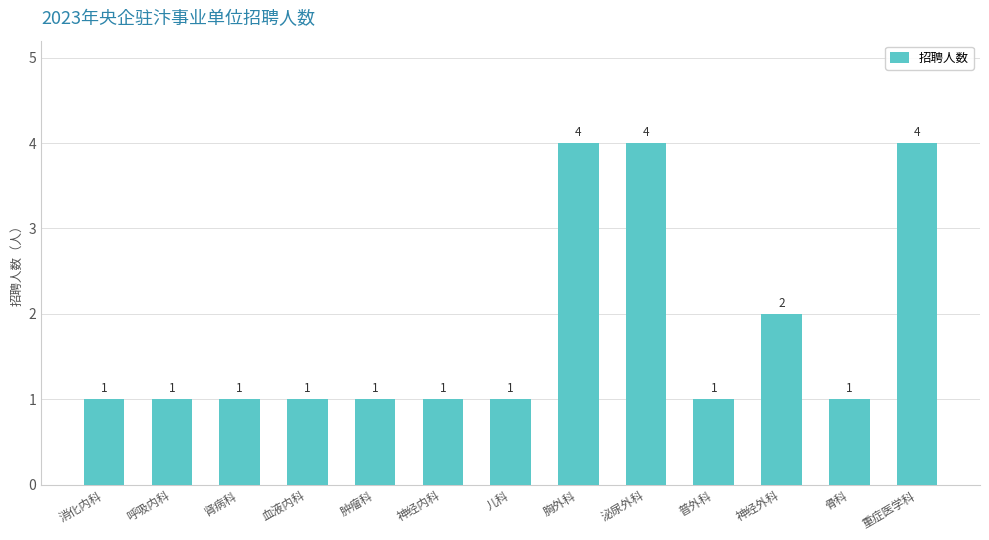

Between 肿瘤科 and 神经外科, which is larger?

神经外科